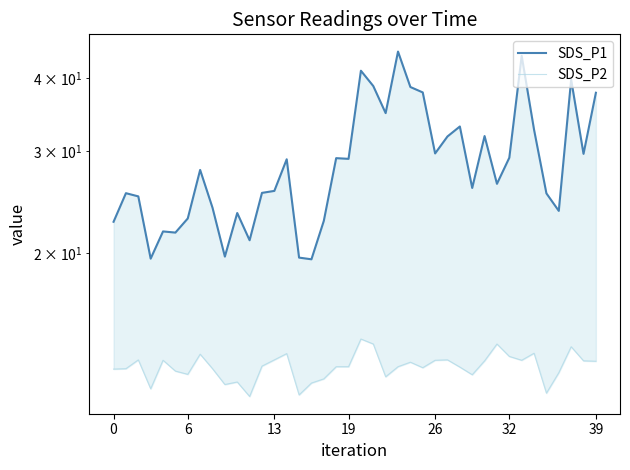

True or false: SDS_P2 has a value of 5.1 at 13.

False